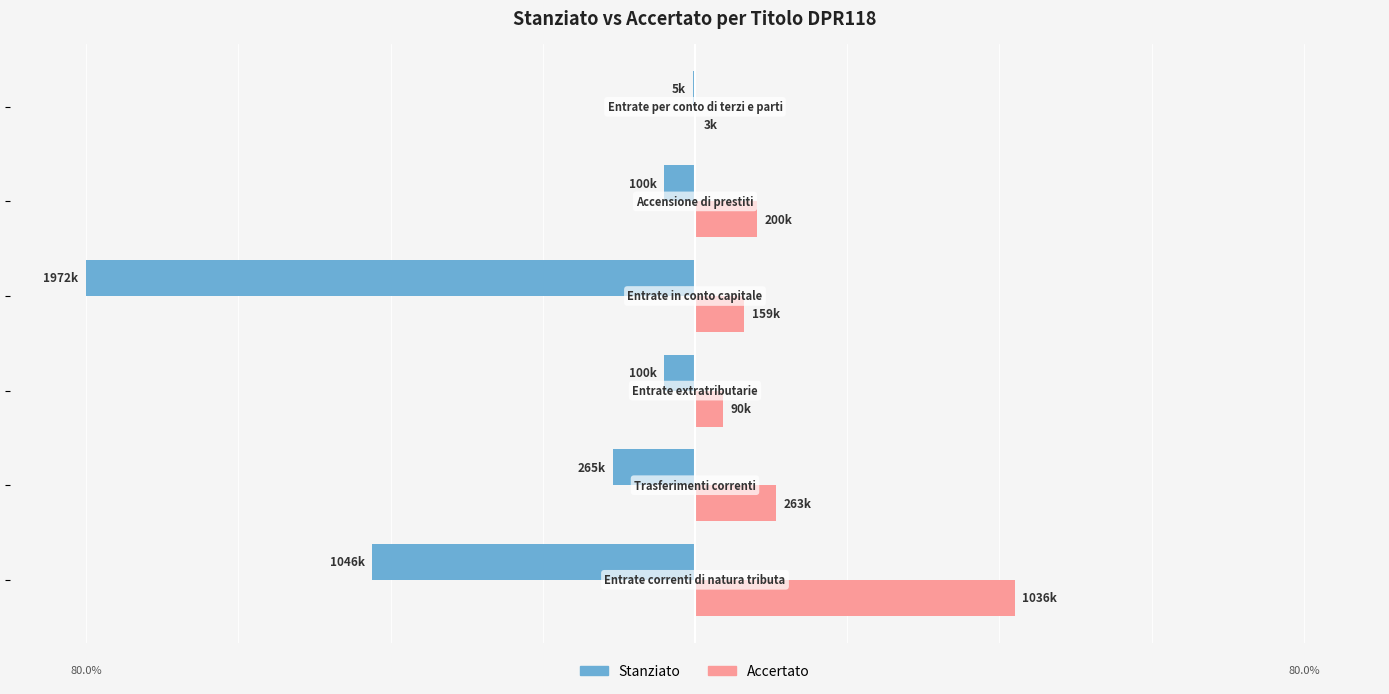

List the series in order of their peak value, lowest first.

Stanziato, Accertato